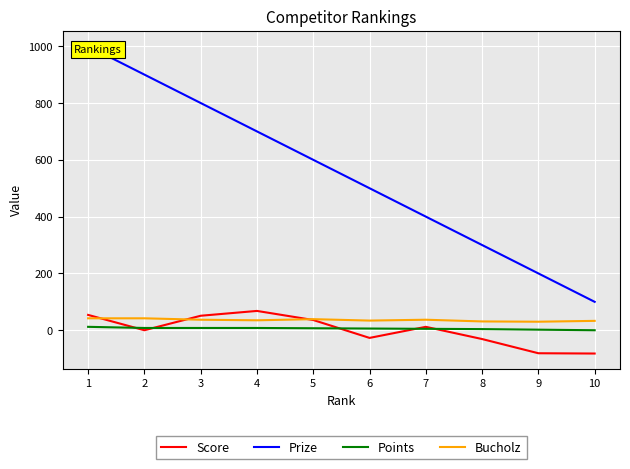

Reading left to right, what are all the values shown in this chart?

Score: 1=54	2=0	3=51	4=68	5=36	6=-27	7=12	8=-31	9=-81	10=-82
Prize: 1=1000	2=900	3=800	4=700	5=600	6=500	7=400	8=300	9=200	10=100
Points: 1=12	2=8	3=8	4=8	5=7	6=6	7=5	8=4	9=2	10=0
Bucholz: 1=42	2=42	3=37	4=35	5=39	6=34	7=37	8=31	9=30	10=33